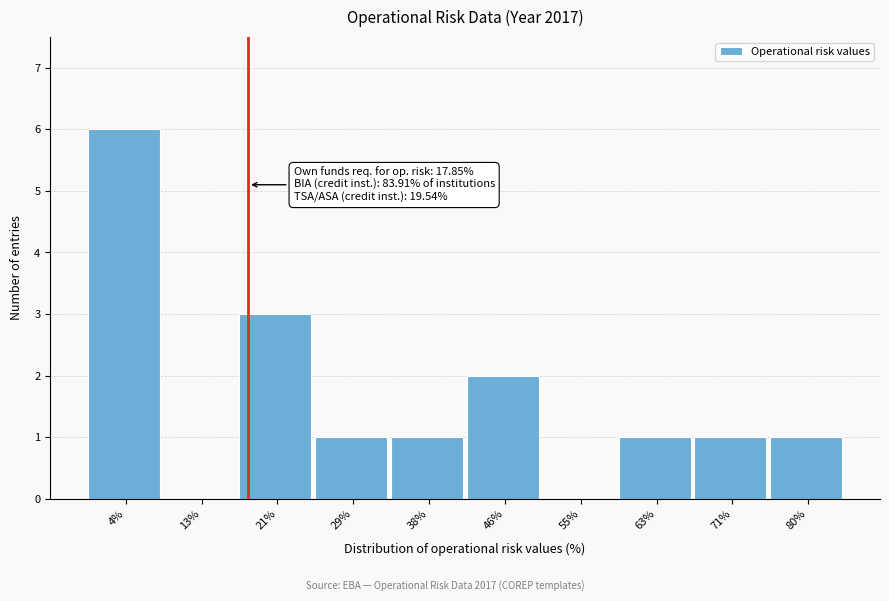

Over which range of the x-axis is the bar tallest?

0 to 8